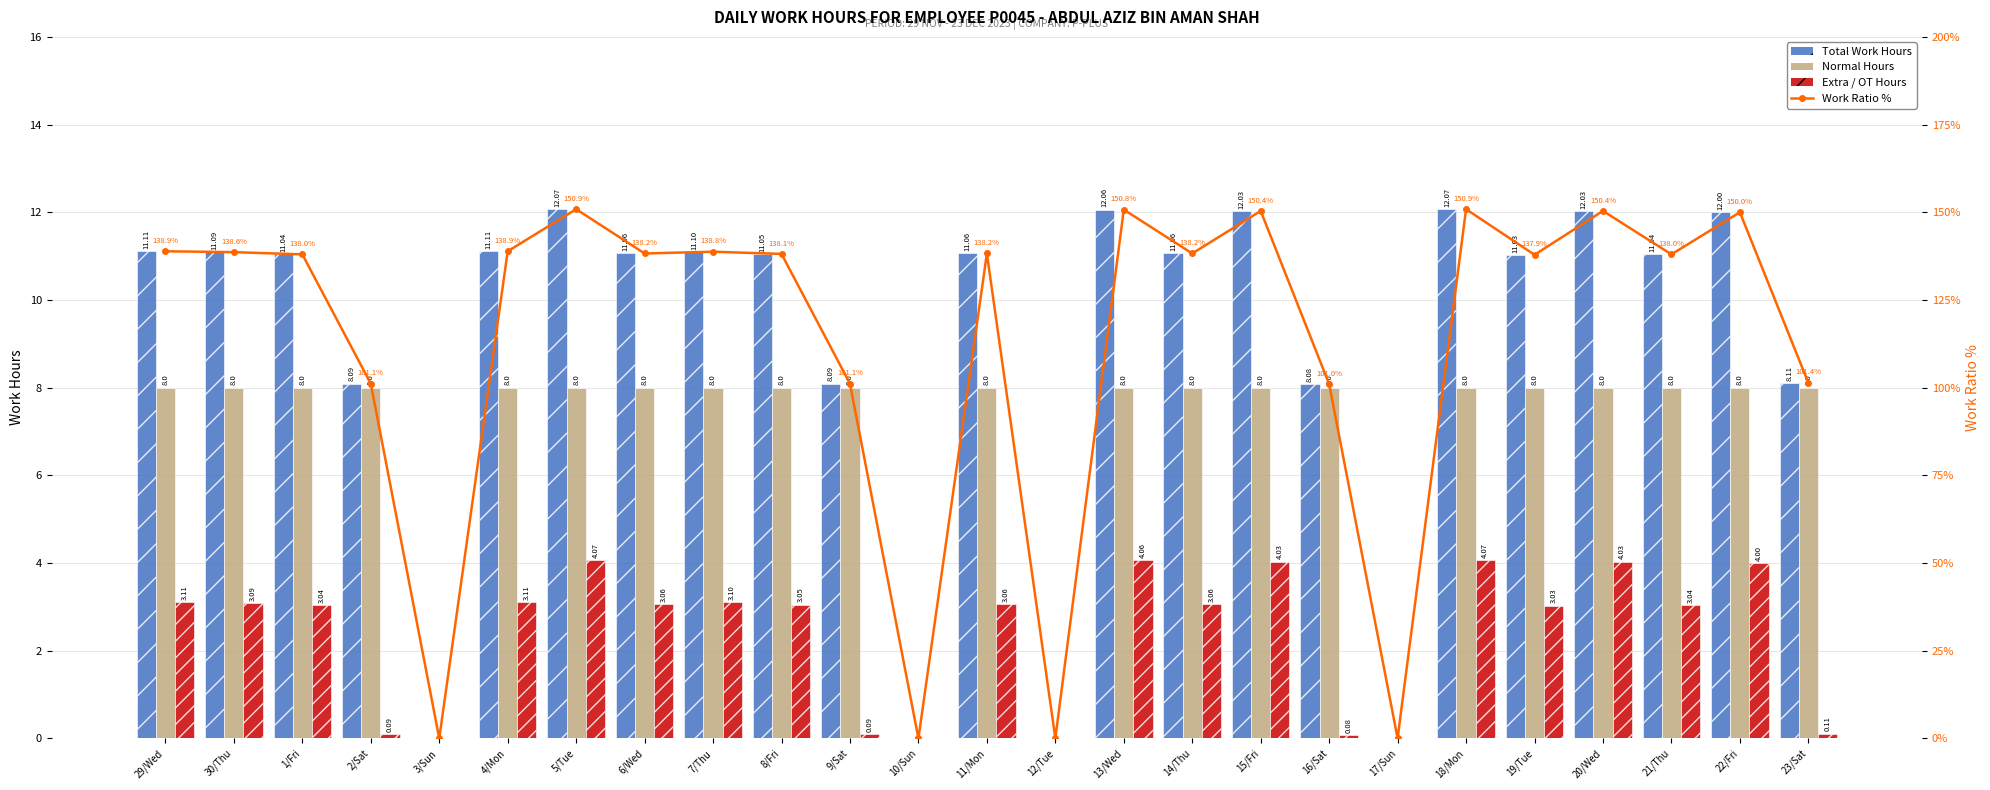

What is the label of the 7th bar from the left?

5/Tue